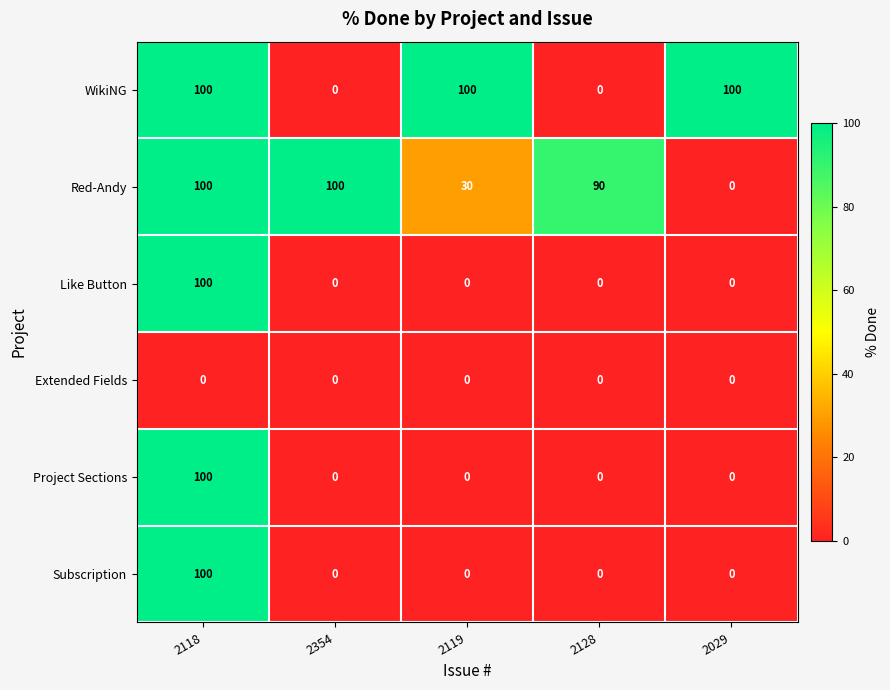

The Red-Andy series shows 13 at 2119. True or false?

False